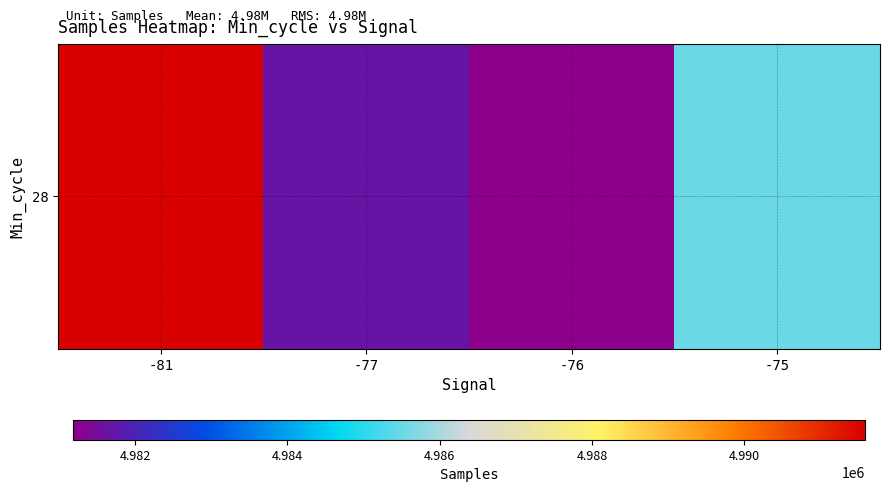

Is it true that the value at -75 is 4985511.2?

True